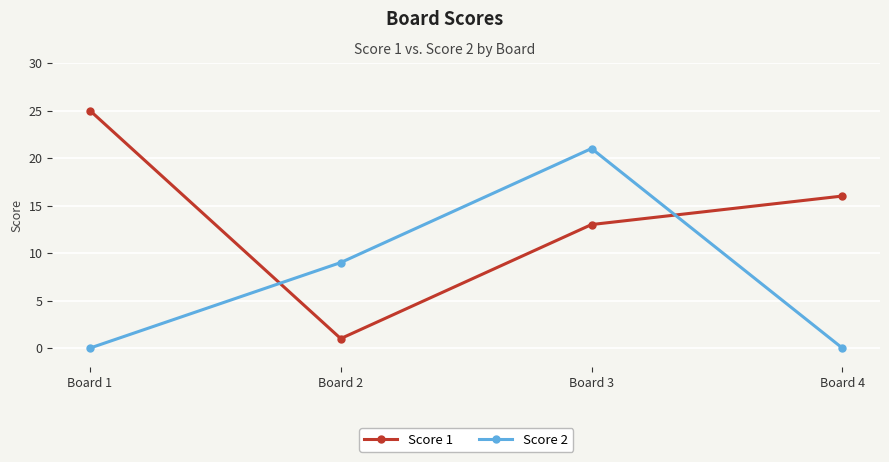

Which series changed the most between Board 3 and Board 4?

Score 2